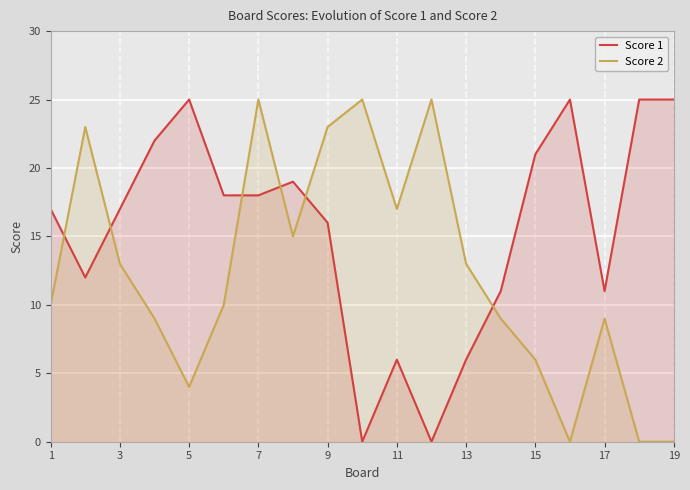

What is the maximum value for Score 1?

25